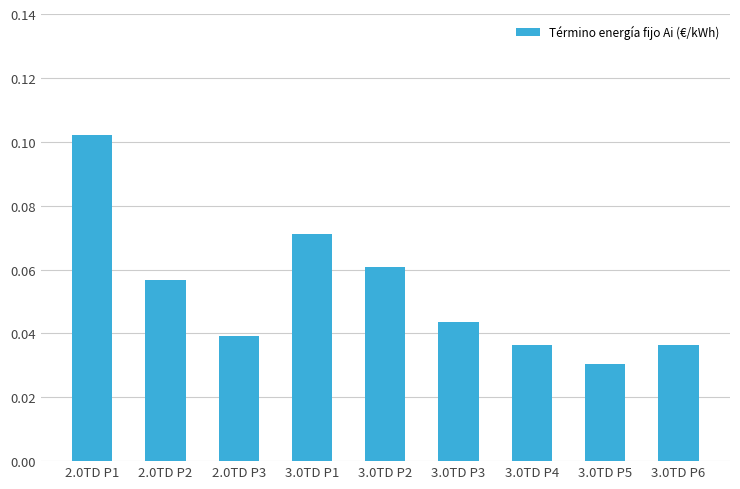

What is the label of the 5th bar from the right?

3.0TD P2